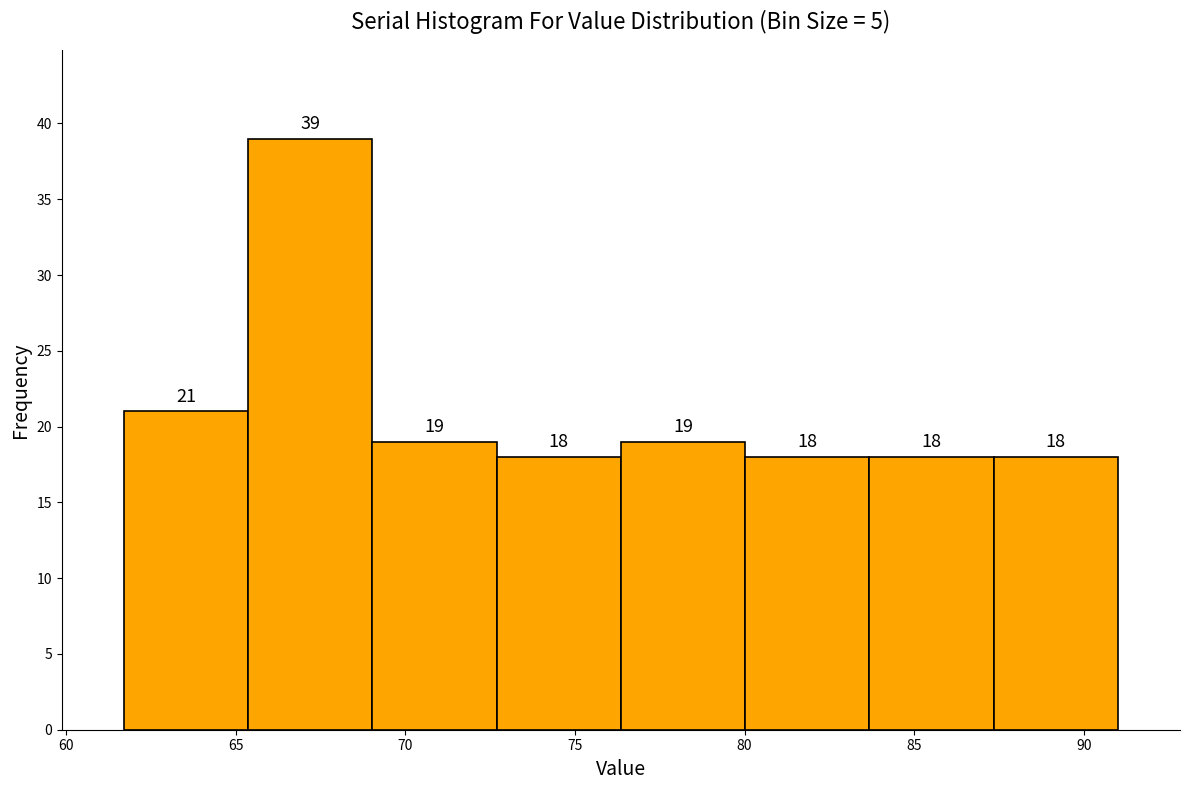

Which range on the x-axis has the tallest bar?

65.5 to 69.0